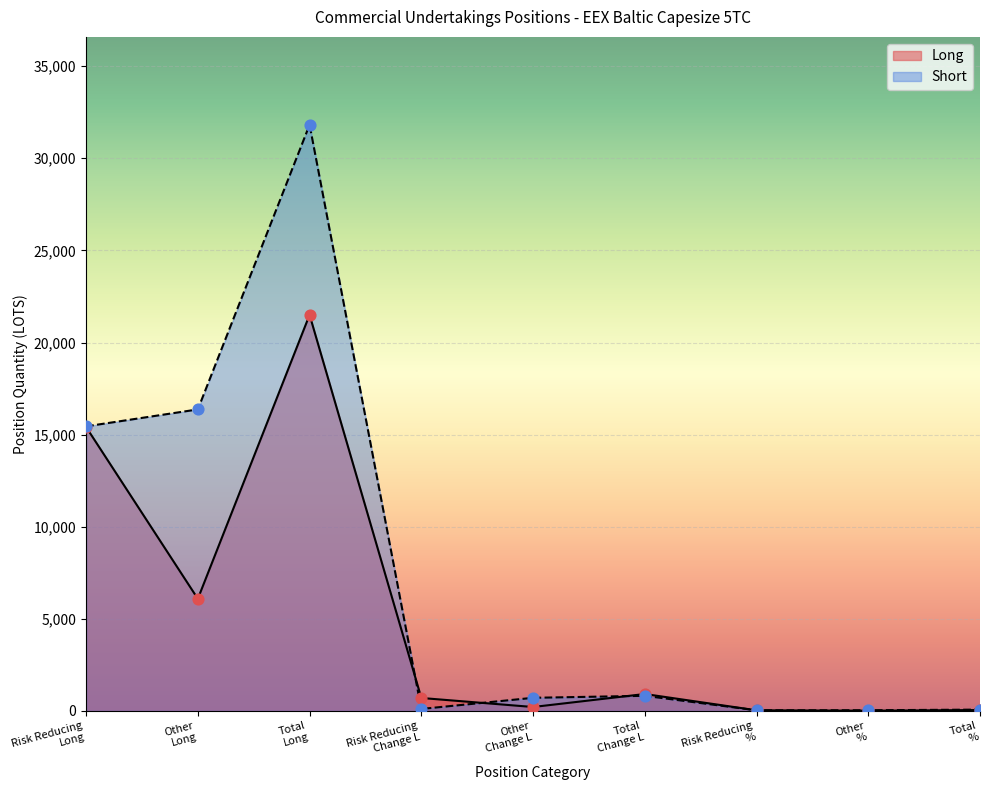

Which series has the largest total across all categories?

Short